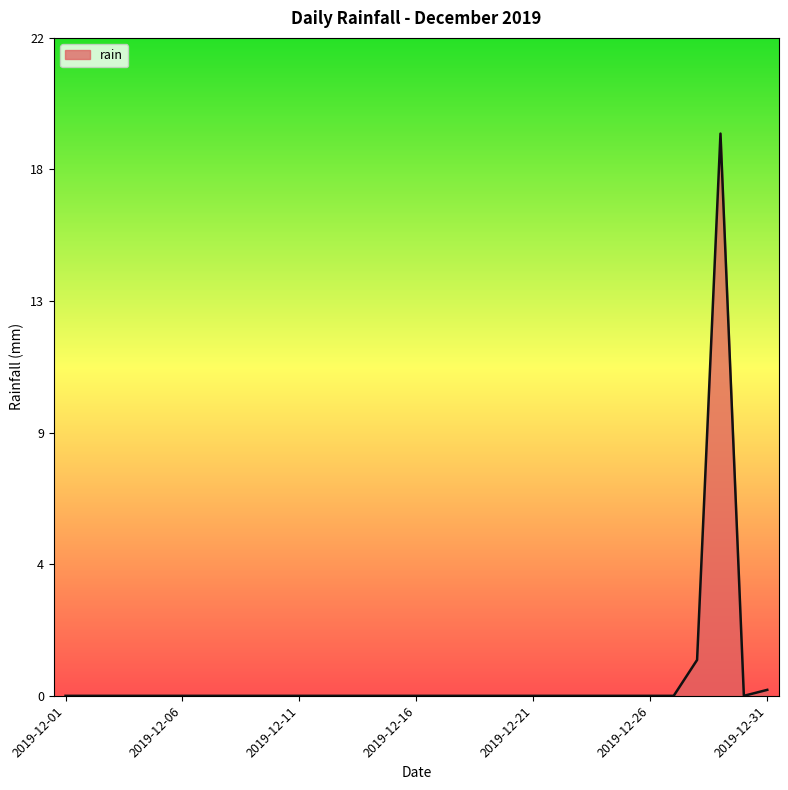

Reading right to left, transcribe all the data shown in this chart.

0.2	0.0	18.8	1.2	0.0	0.0	0.0	0.0	0.0	0.0	0.0	0.0	0.0	0.0	0.0	0.0	0.0	0.0	0.0	0.0	0.0	0.0	0.0	0.0	0.0	0.0	0.0	0.0	0.0	0.0	0.0